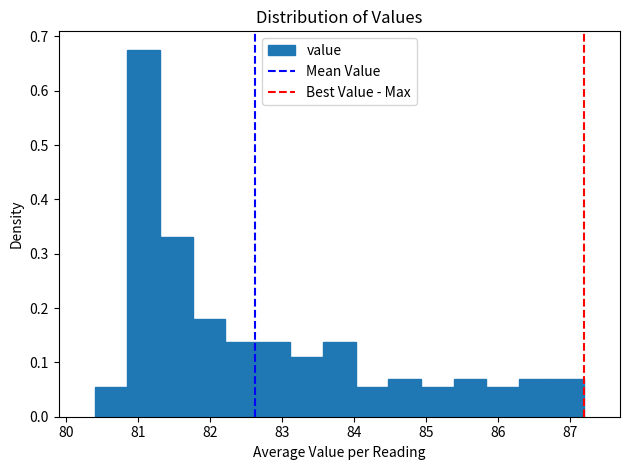

Reading left to right, list every bar in this chart as the range it spans on the x-axis followed by its height. Neither the bar edges nor the heights are printed on the chart, so give them approximately, as read against the axes.

80.4 to 80.9: 0.06
80.9 to 81.3: 0.68
81.3 to 81.8: 0.33
81.8 to 82.2: 0.18
82.2 to 82.7: 0.14
82.7 to 83.1: 0.14
83.1 to 83.6: 0.11
83.6 to 84.0: 0.14
84.0 to 84.5: 0.06
84.5 to 84.9: 0.07
84.9 to 85.4: 0.06
85.4 to 85.8: 0.07
85.8 to 86.3: 0.06
86.3 to 86.7: 0.07
86.7 to 87.2: 0.07